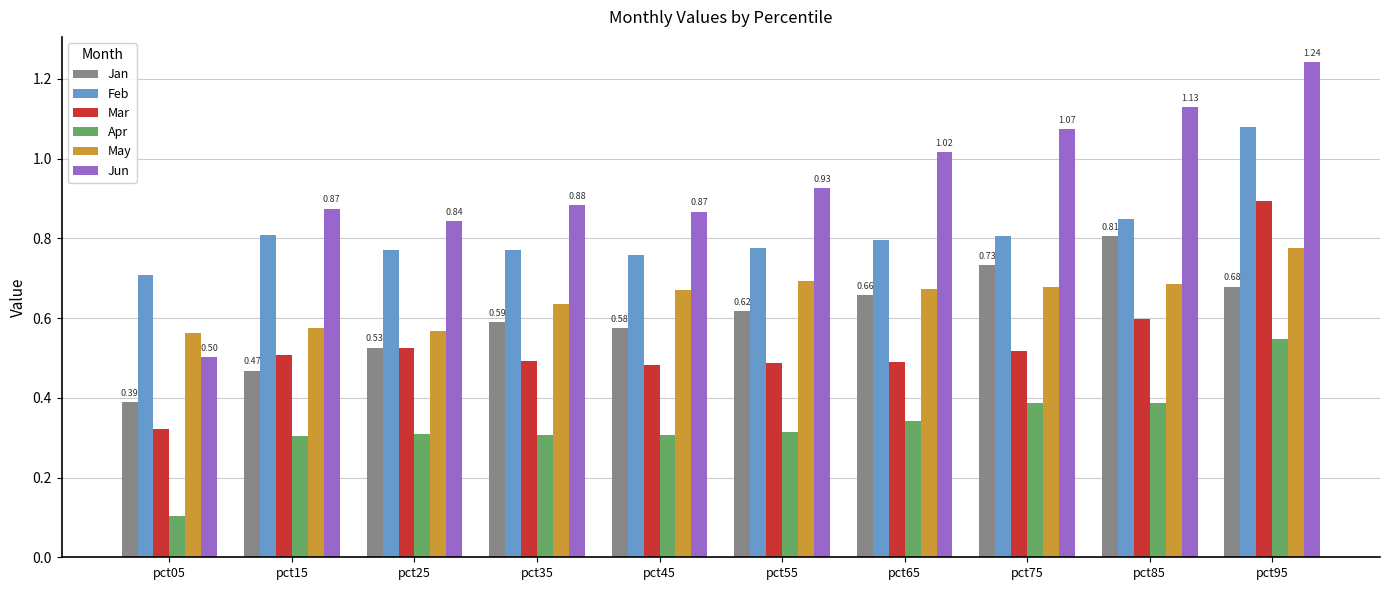

Is it true that Jan equals 0.4 at pct05?

True